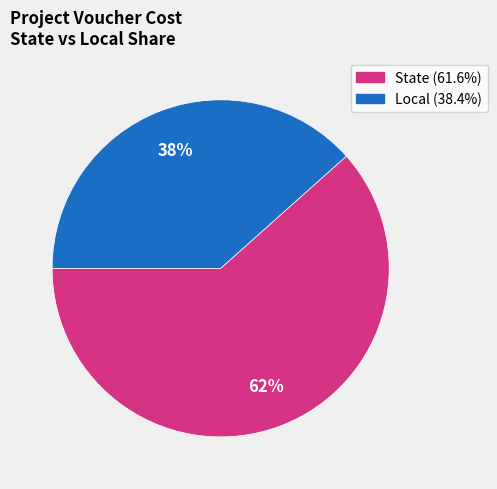

Is there any slice that represents more than half of the pie?

Yes